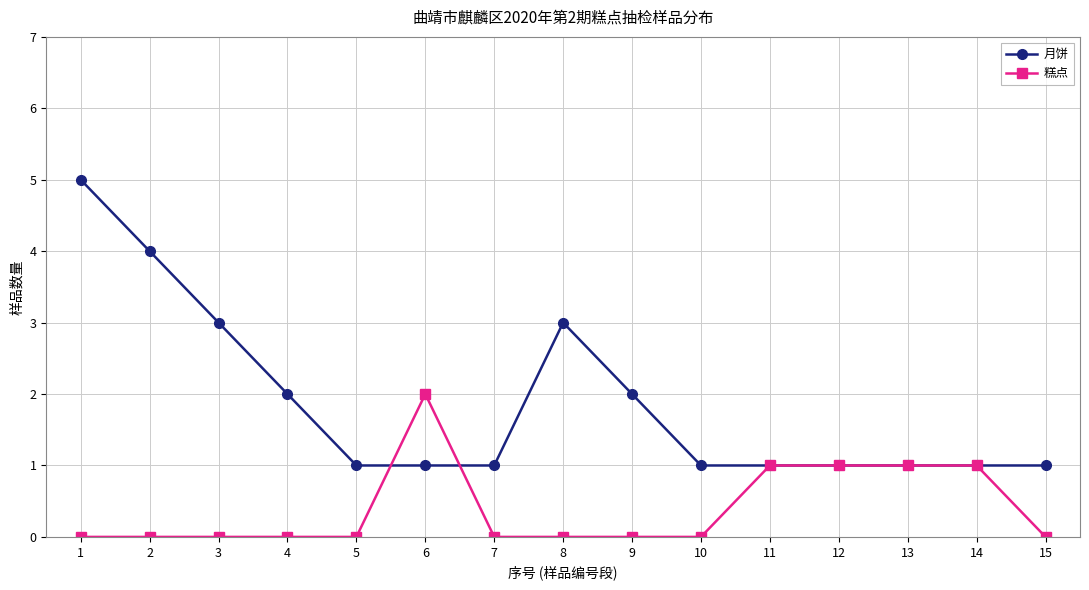

What is the value of the 月饼 point at the 1st from the left?

5